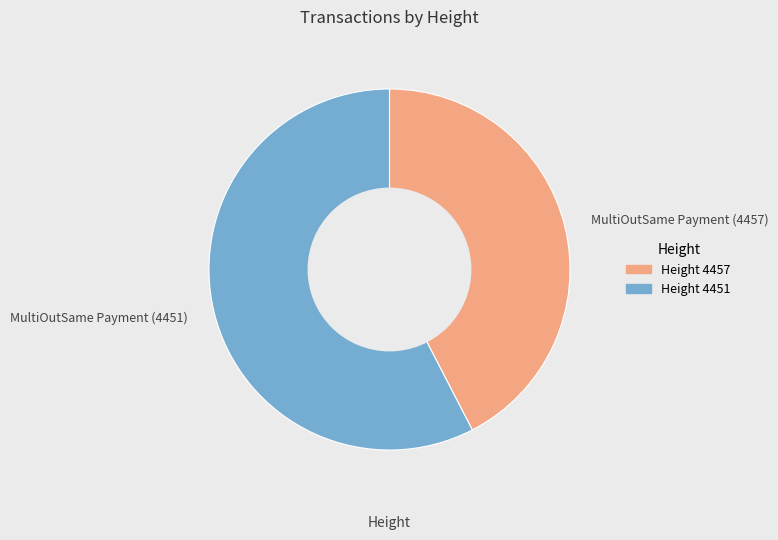

Is the sum of MultiOutSame Payment (4457) and MultiOutSame Payment (4451) greater than half?

Yes